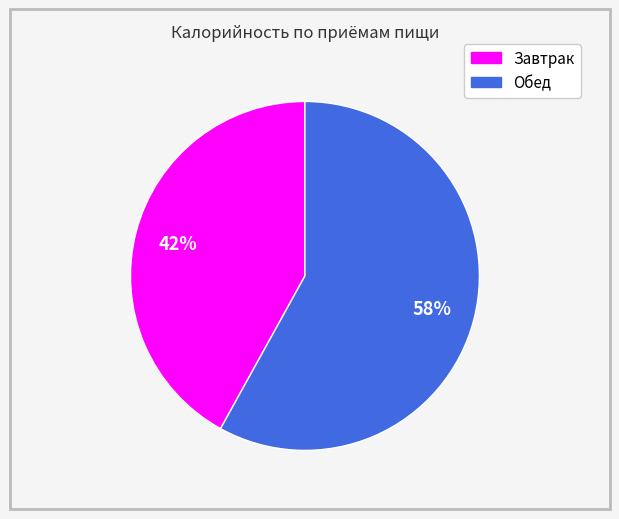

Count the number of slices in the pie.

2